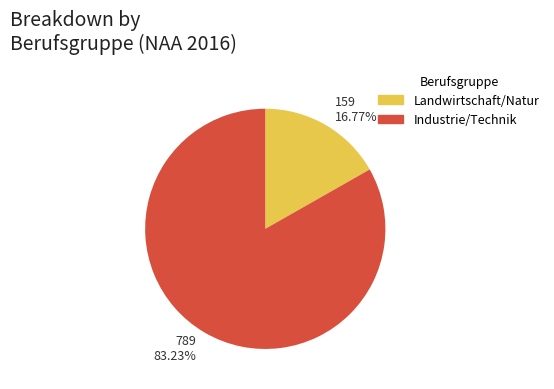

What is the smallest slice in the pie chart?

Landwirtschaft/Natur